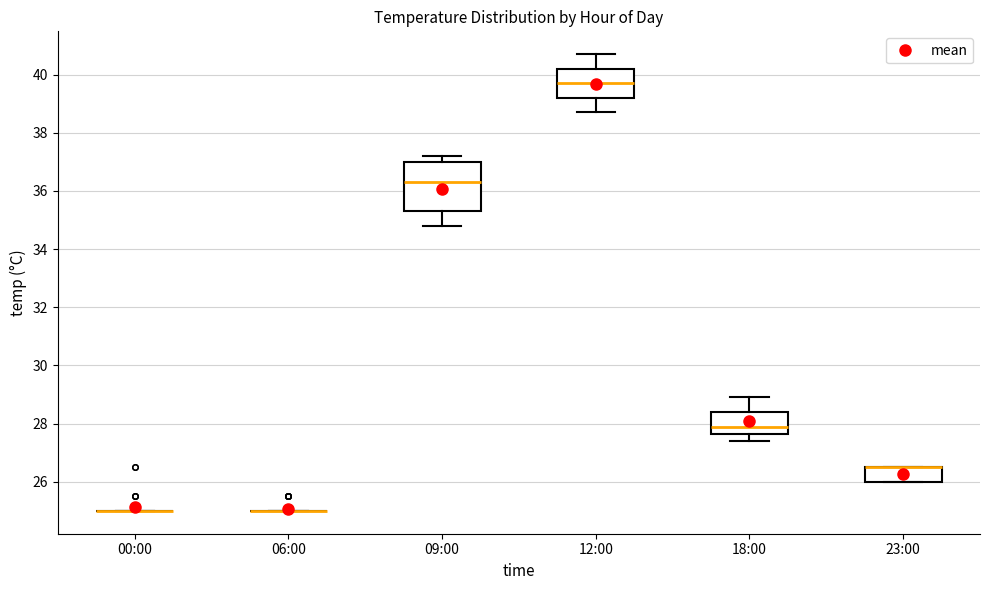

Comparing the boxes themselves (not the whiskers), which one is the tallest?

09:00